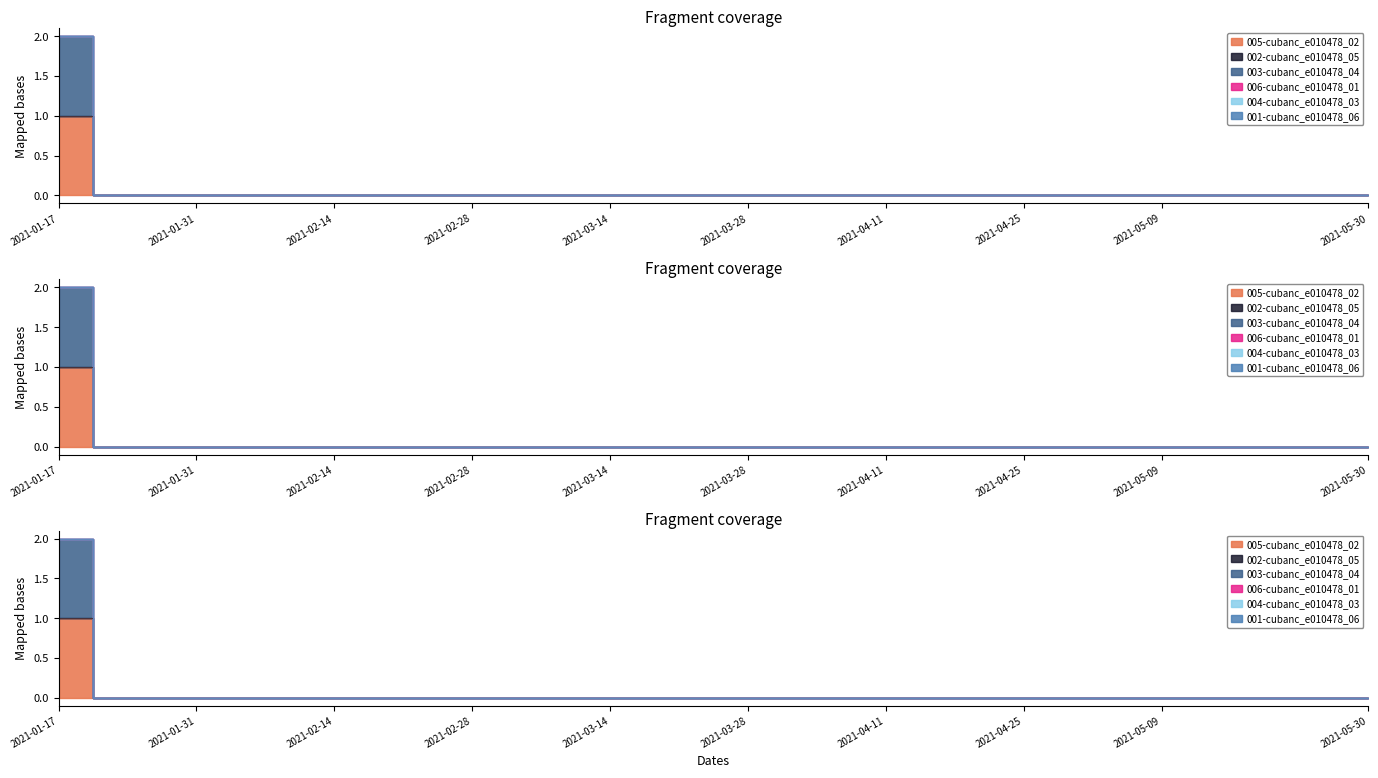

True or false: 005-cubanc_e010478_02 and 003-cubanc_e010478_04 intersect in this chart.

False